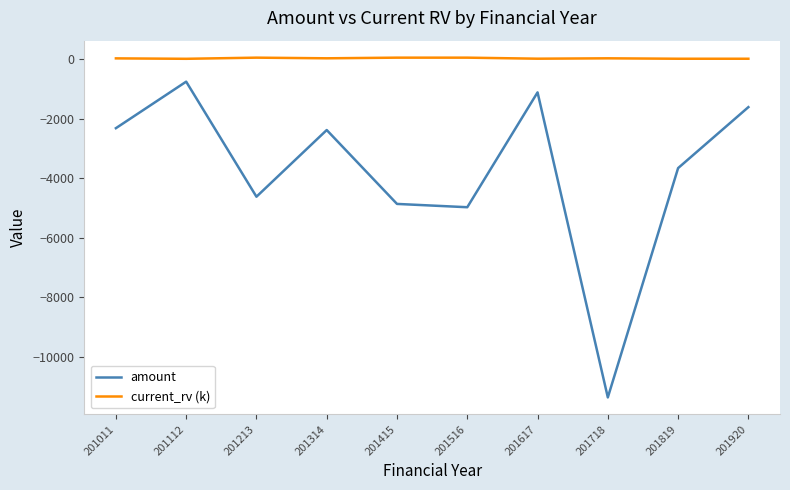

Which series has the widest spread of values?

amount